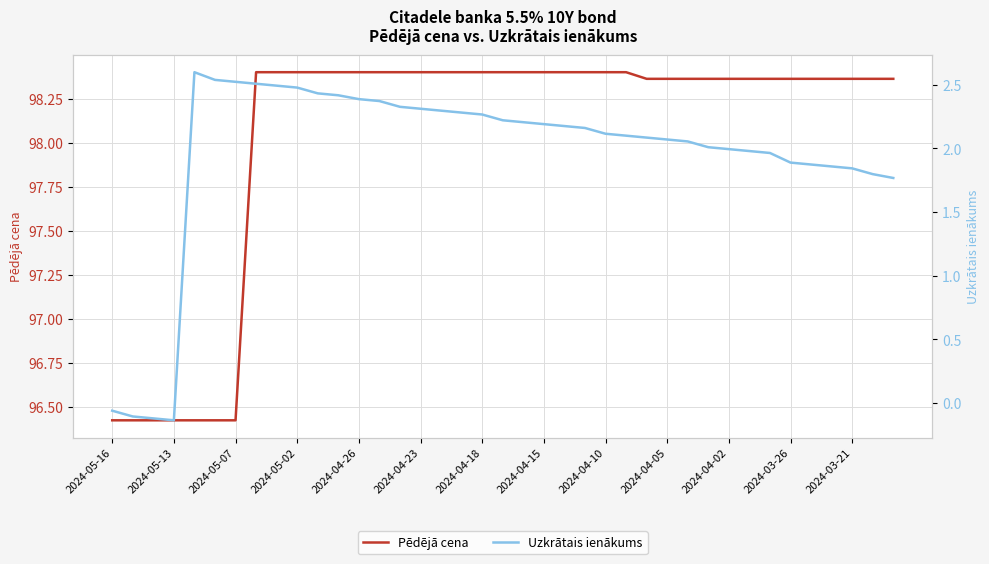

At which category does the chart reach its peak across all series?

2024-04-15